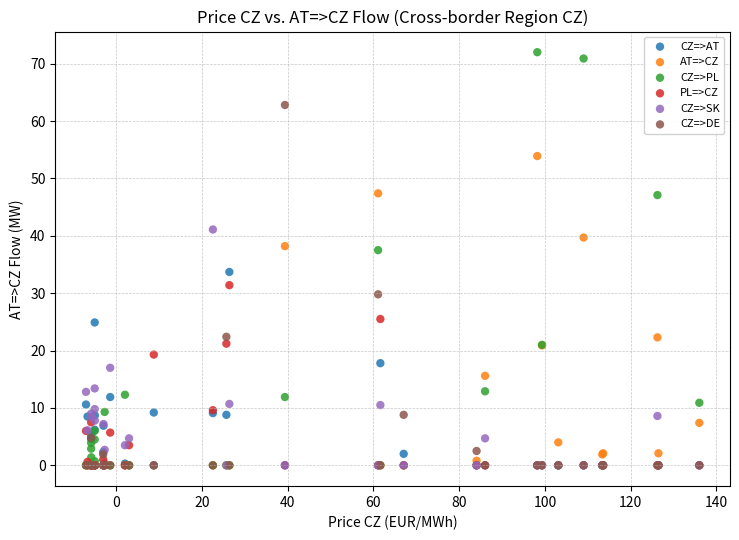

What are all the series names shown in the legend?

CZ=>AT, AT=>CZ, CZ=>PL, PL=>CZ, CZ=>SK, CZ=>DE